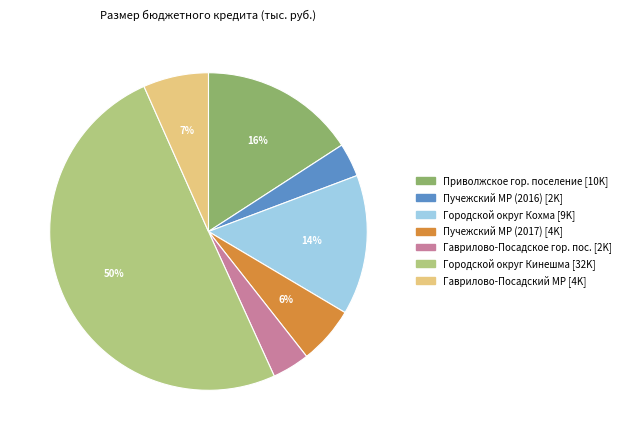

To the nearest percent, what is the difference between the largest and smallest slice percentages?

47%